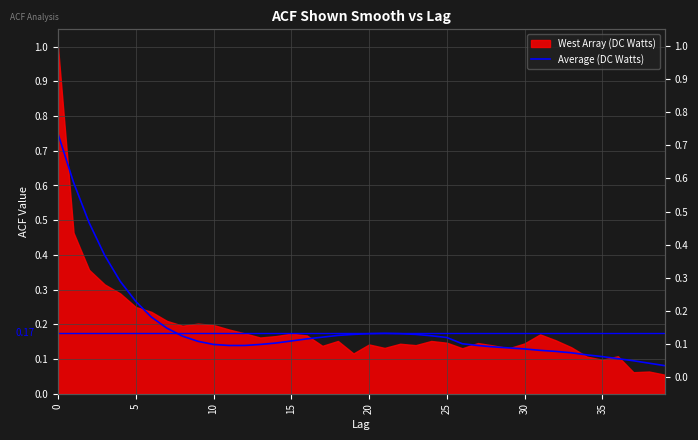

Count the values in the range 0 to 1.

40